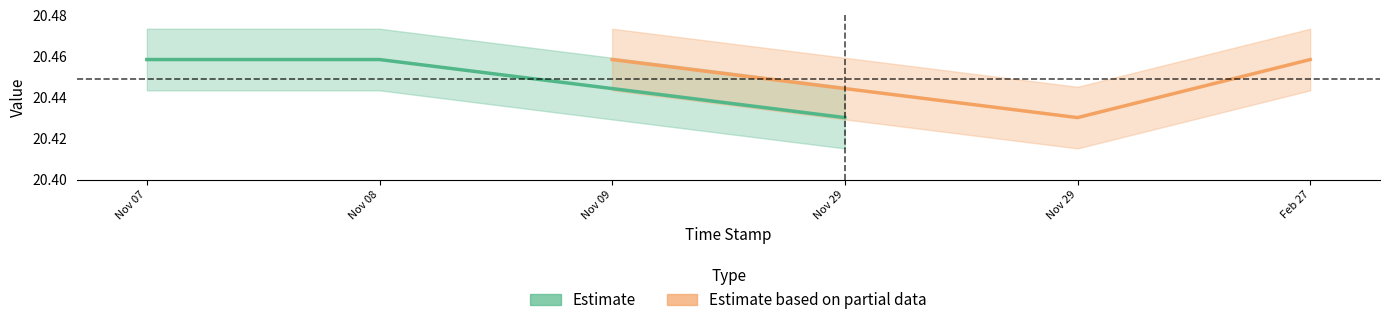

What is the minimum value shown in the chart?

20.4